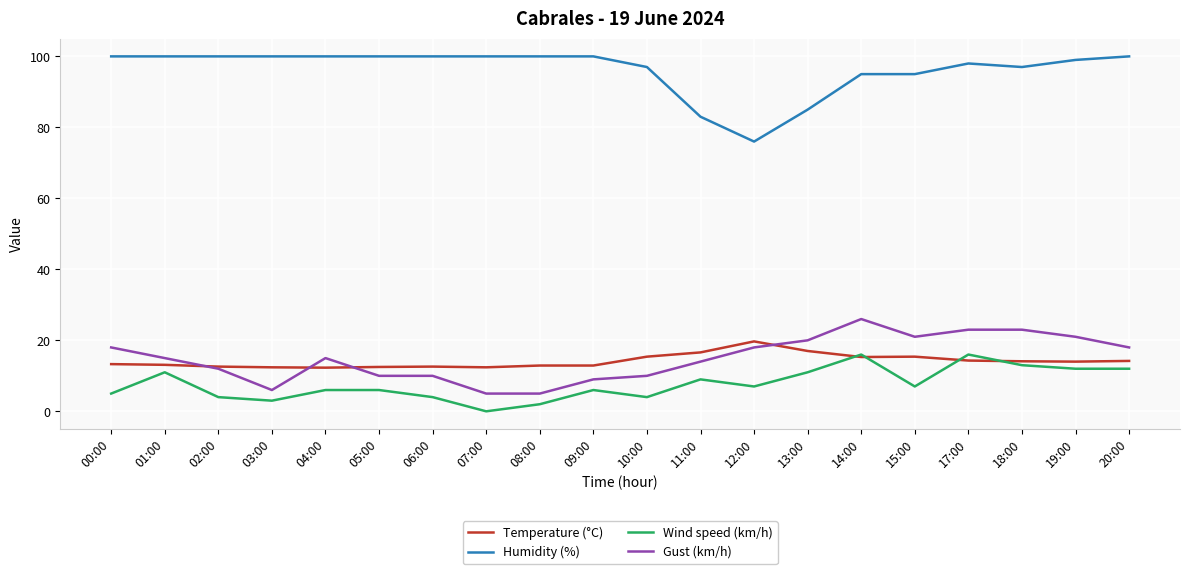

How many lines are shown in the chart?

4